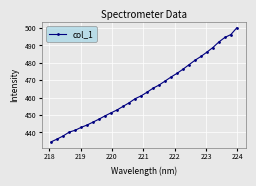

What is the value of the 19th point from the left?

467.2